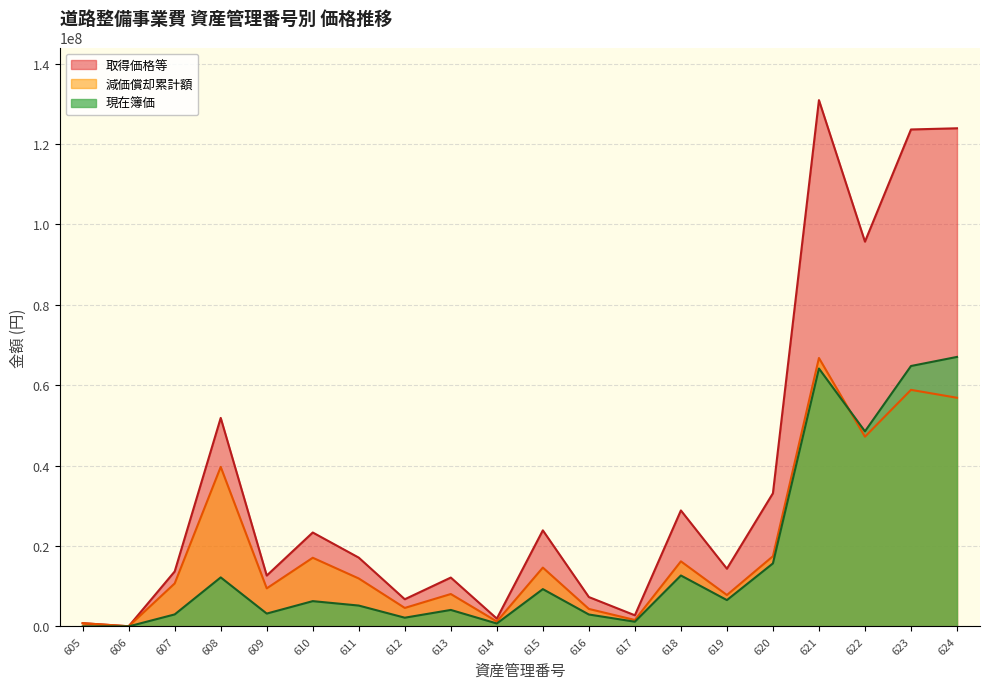

What are all the series names shown in the legend?

取得価格等, 減価償却累計額, 現在簿価